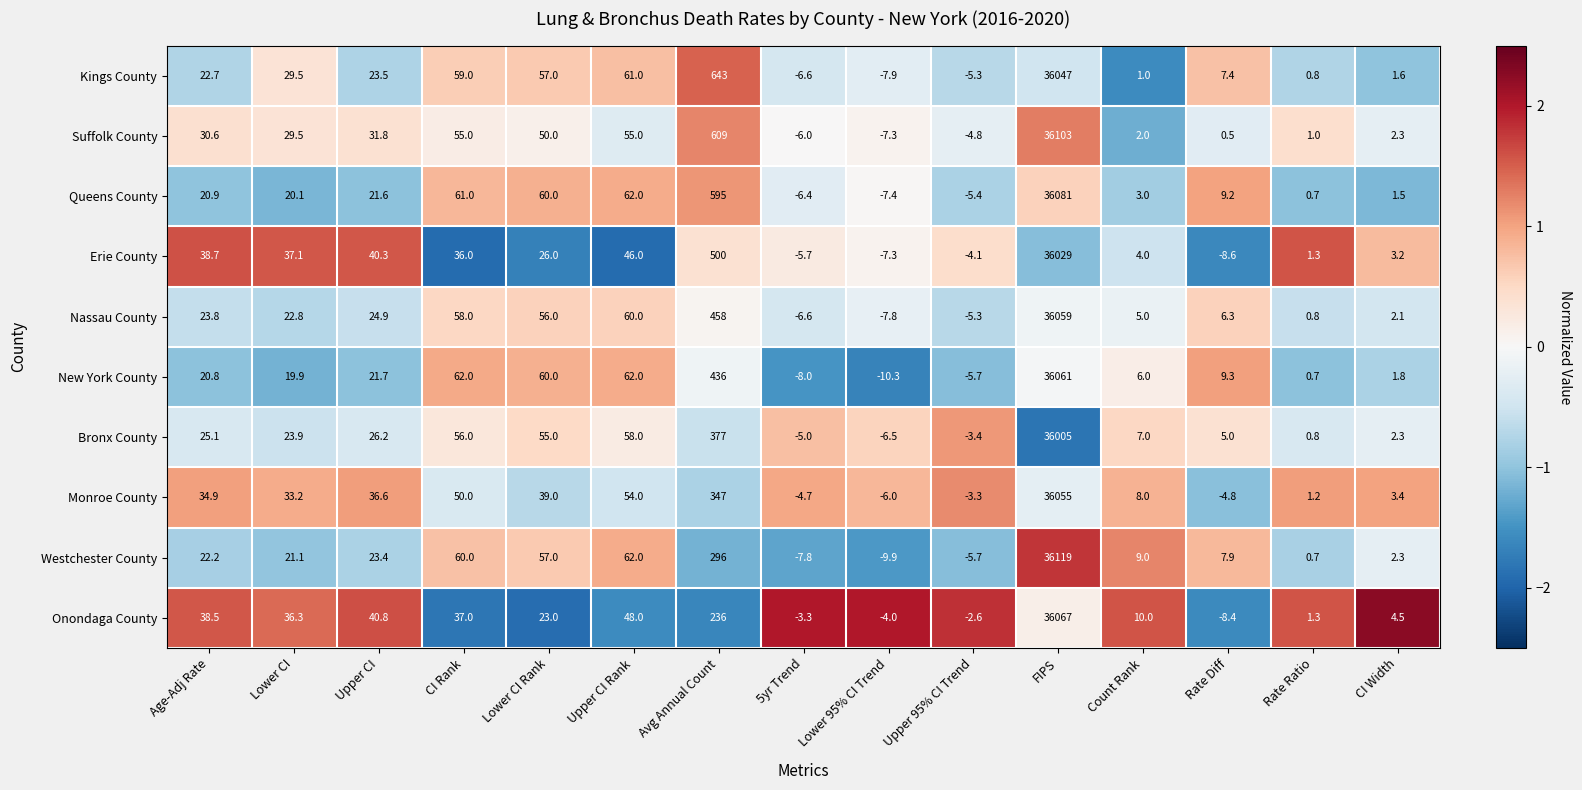

What is the highest value of the Westchester County series?

36119.0